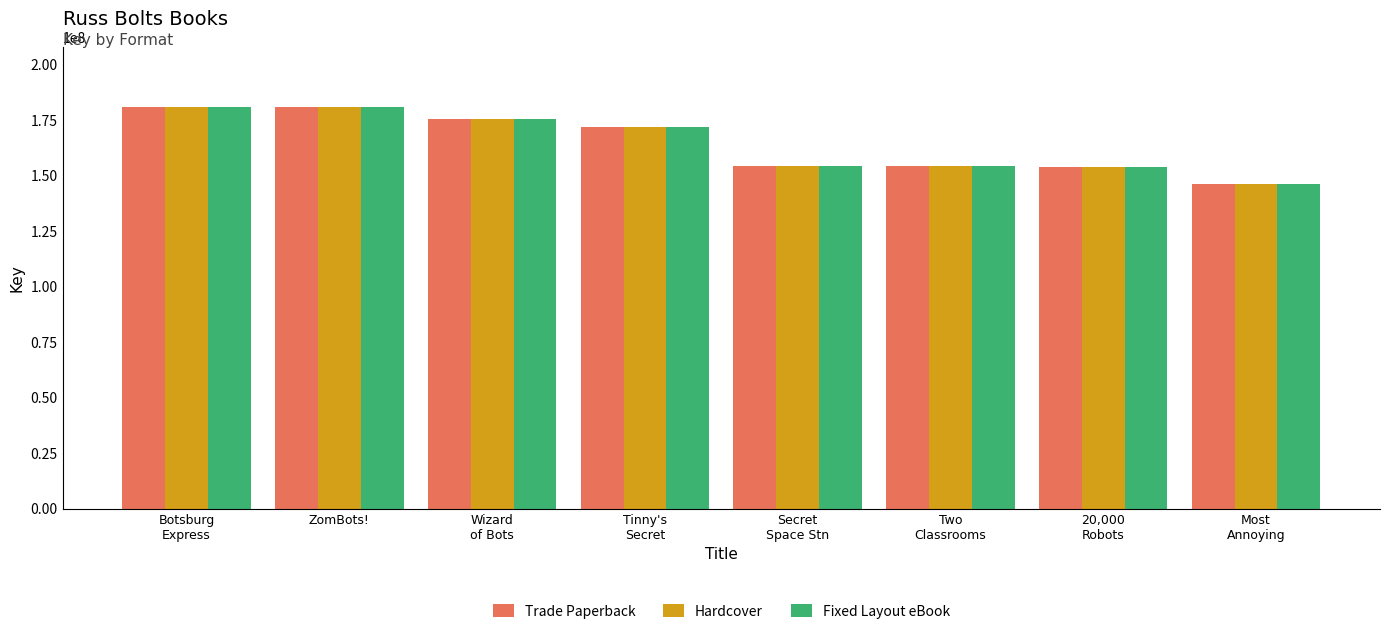

Read the Fixed Layout eBook value at ZomBots!.

180845868